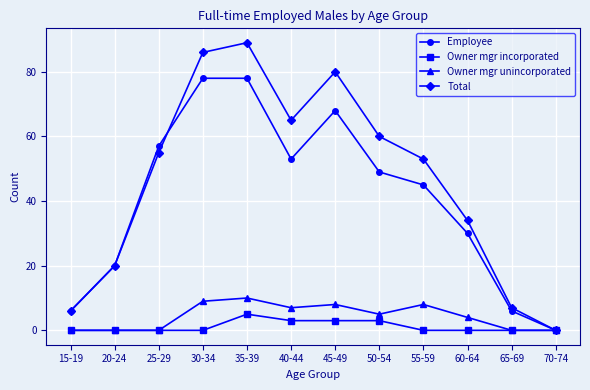

What is the label of the 6th point from the right?

45-49